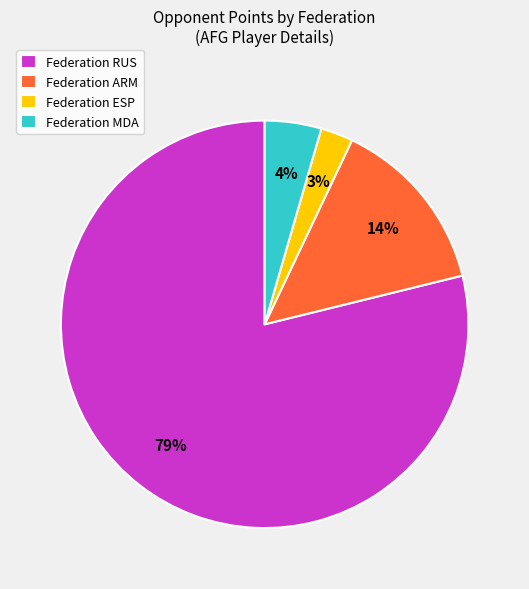

To the nearest percent, what percentage of the pie is Federation MDA?

4%